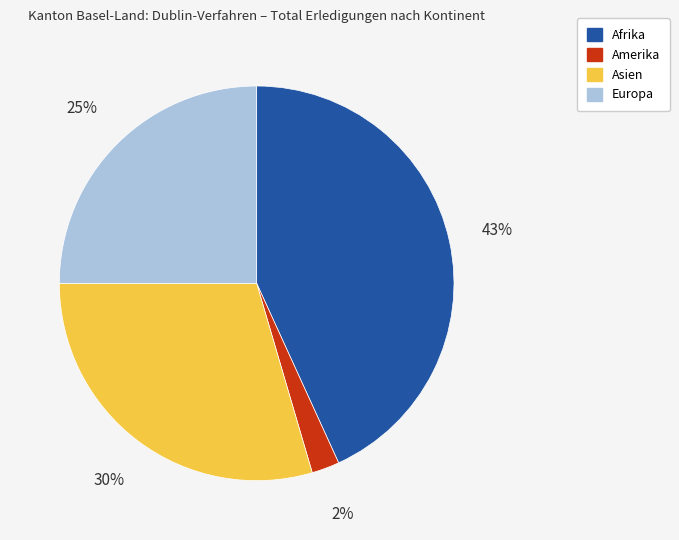

To the nearest percent, what percentage of the pie is Europa?

25%